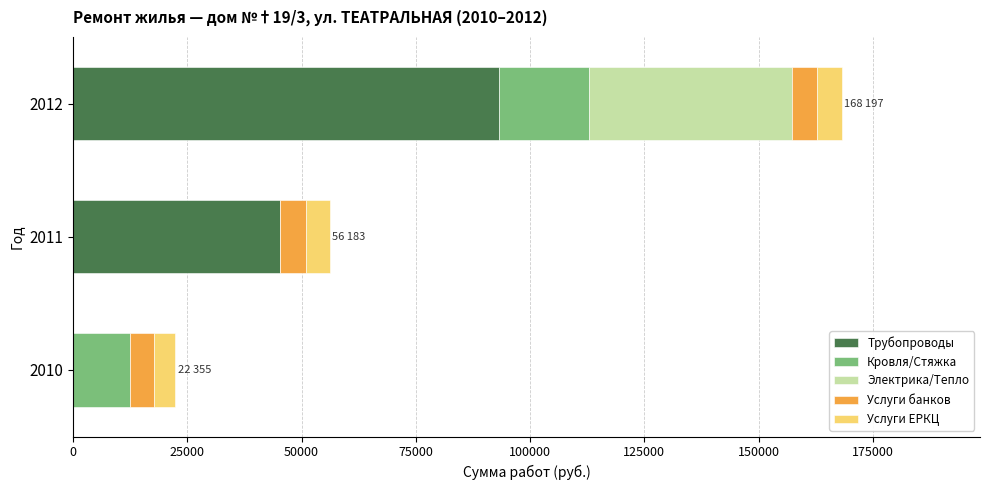

At which category is the sum across all series the highest?

2012